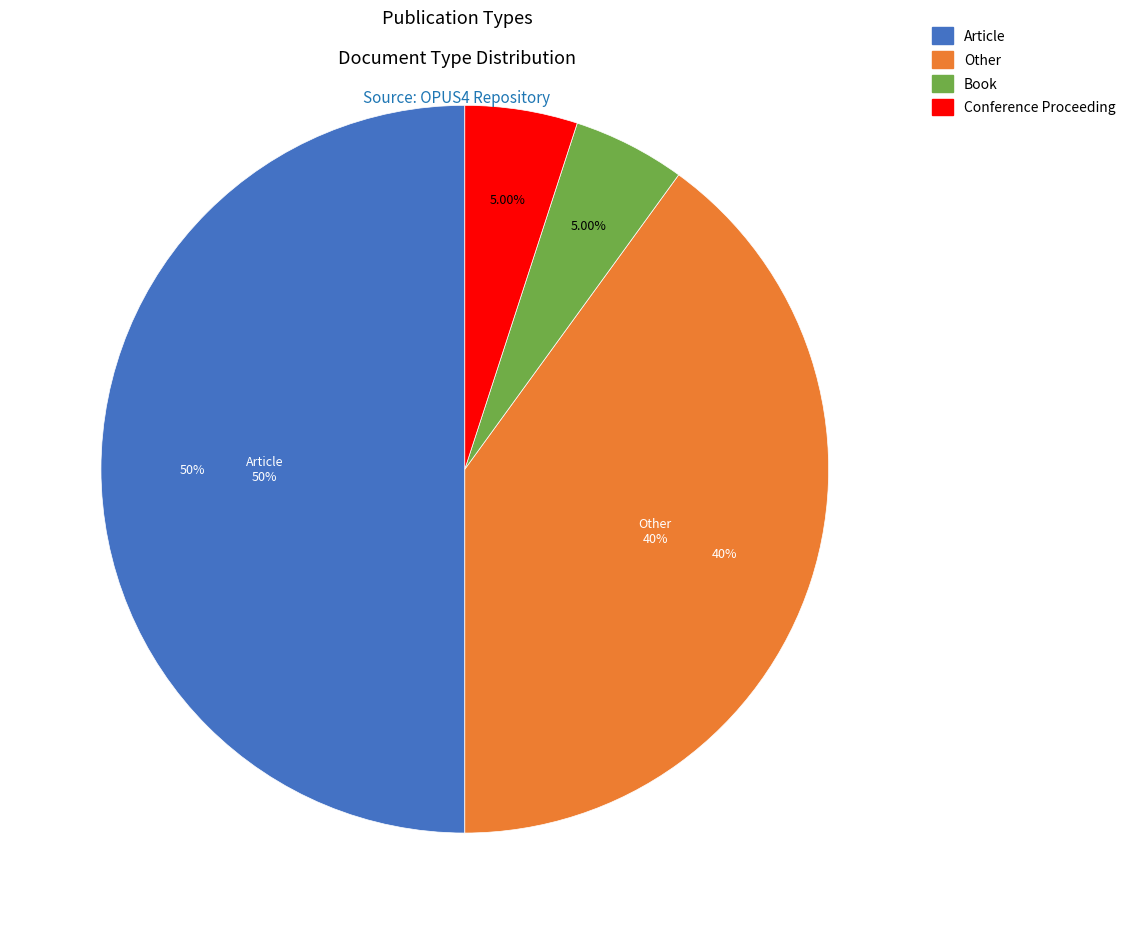

Is there a majority slice in this chart?

No